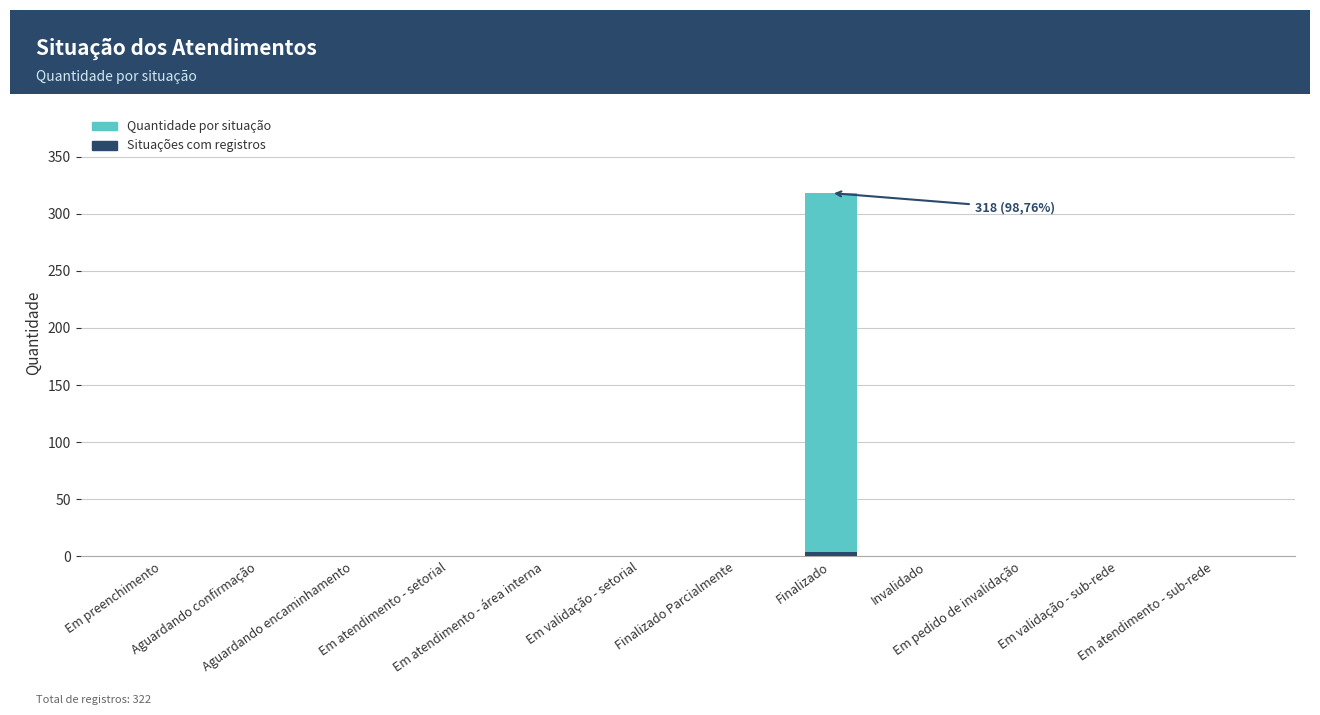

True or false: Quantidade has a value of 0 at Finalizado Parcialmente.

True